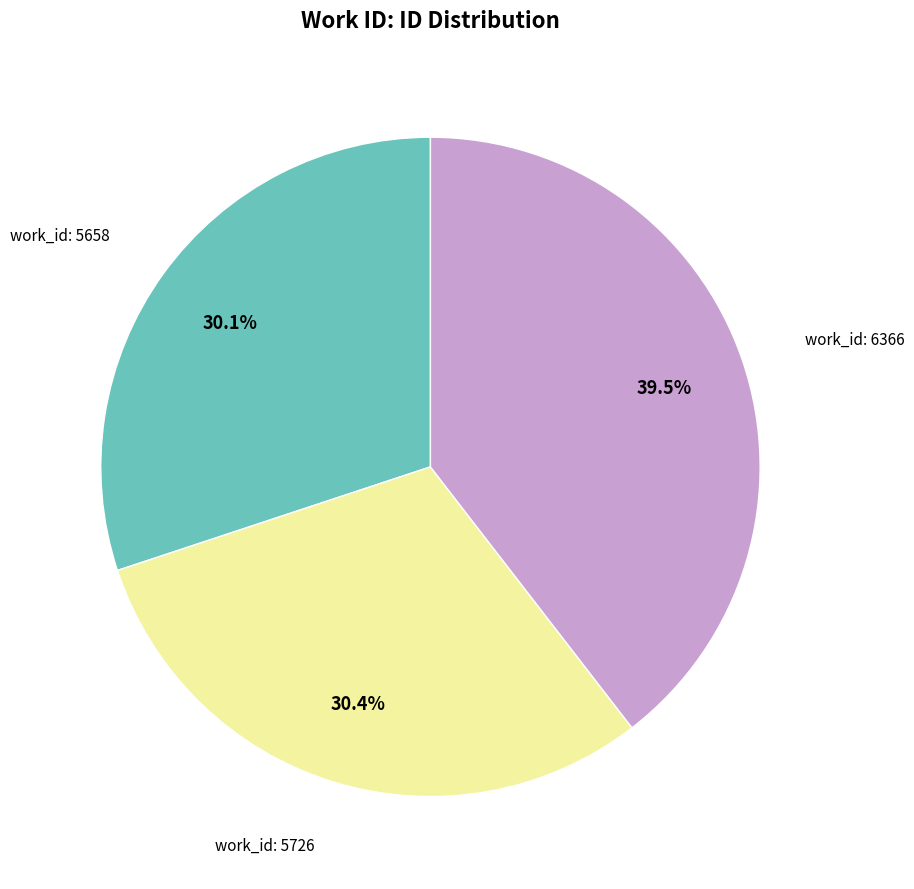

Is there a majority slice in this chart?

No